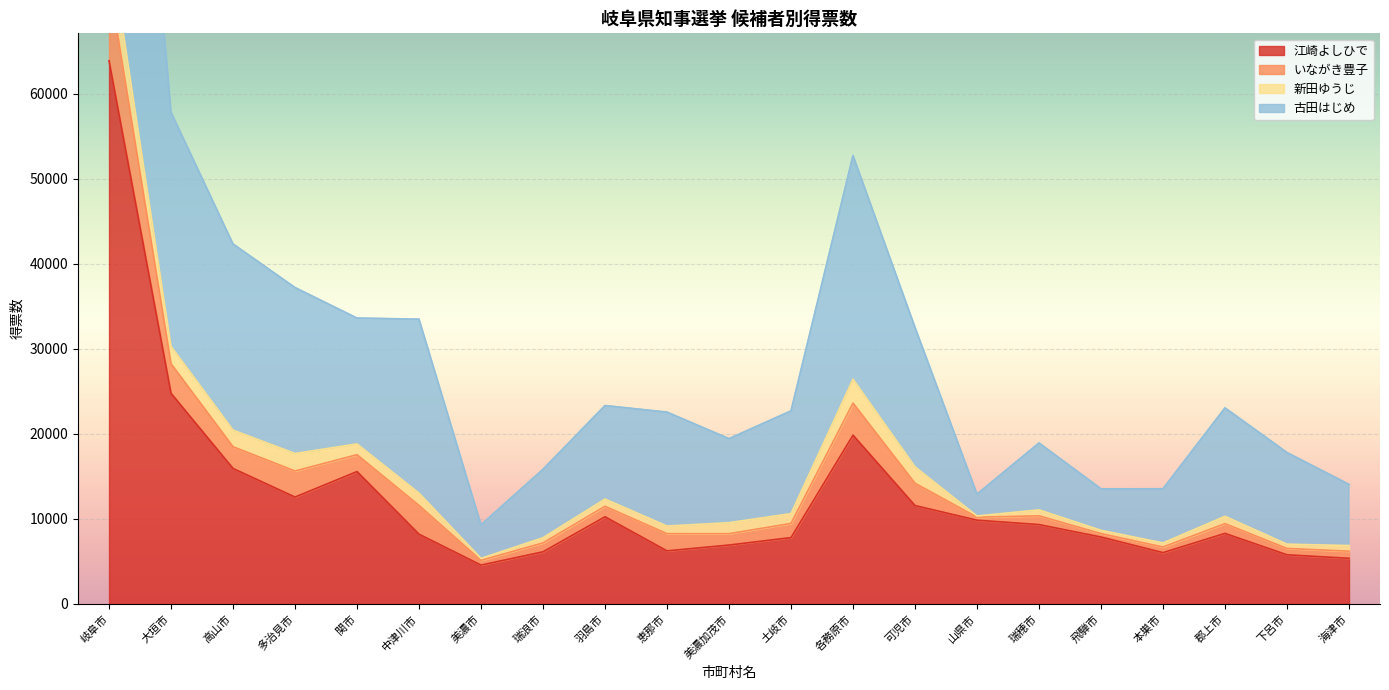

What is the maximum value shown in the chart?

142075